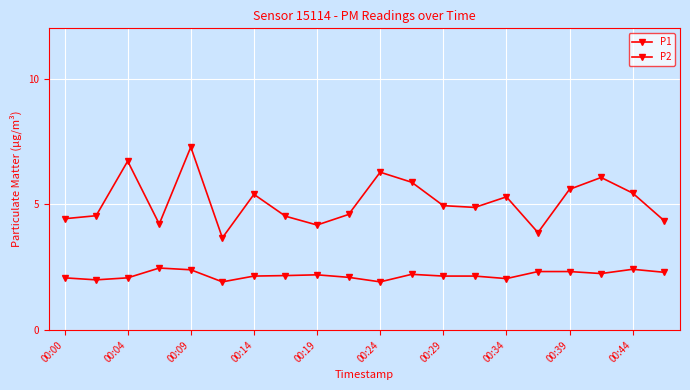

How many interior local valleys does the P1 series have?

5